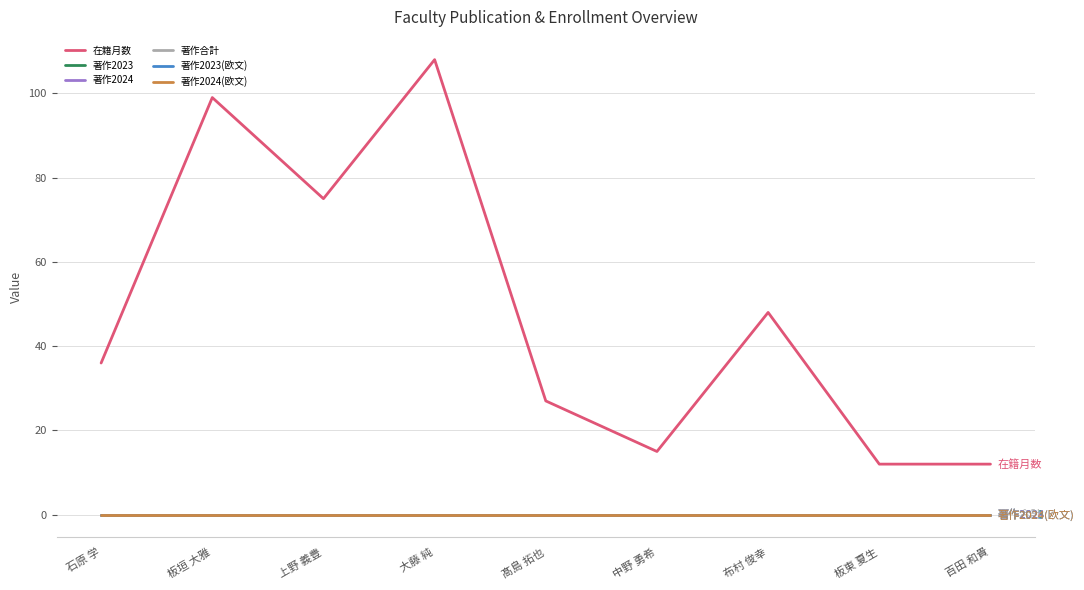

True or false: 著作2023(欧文) and 著作合計 intersect in this chart.

False